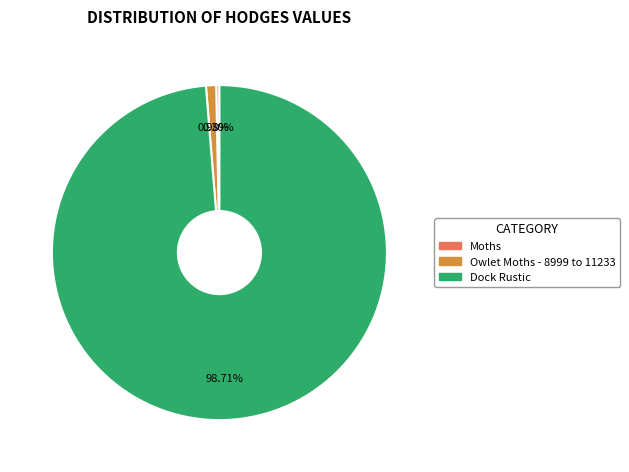

Rank the categories by value from highest to lowest.

Dock Rustic, Owlet Moths - 8999 to 11233, Moths